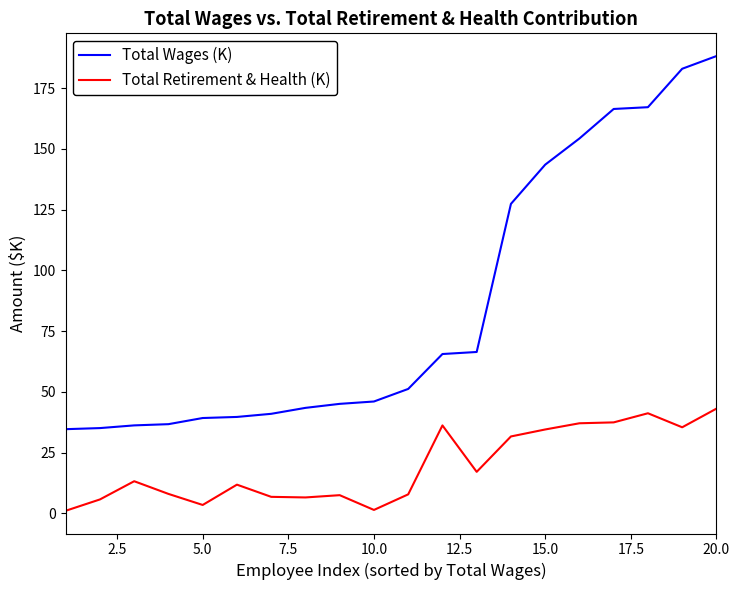

Which series has the largest total across all categories?

Total Wages (K)